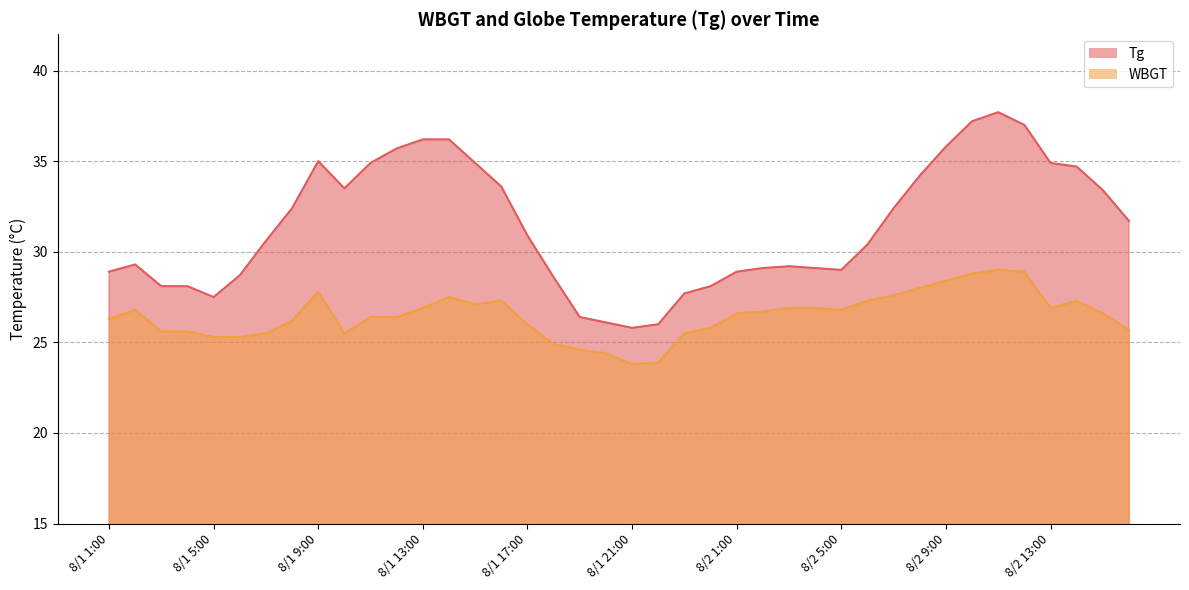

At 8/1 12:00, list the series in order from largest to smallest.

Tg, WBGT